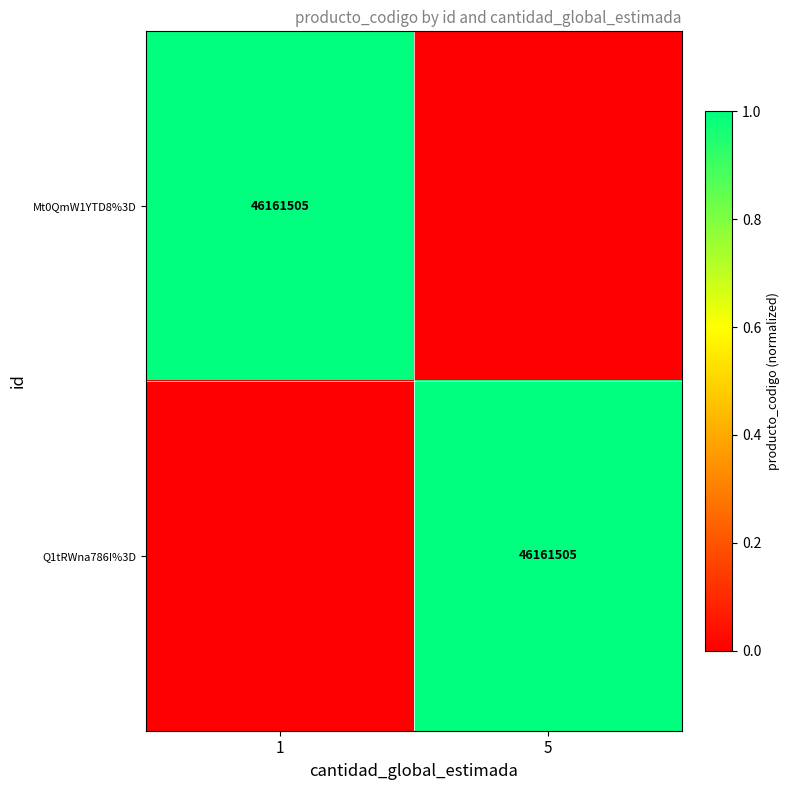

True or false: Q1tRWna786I%3D has a value of 73019388 at 5.

False